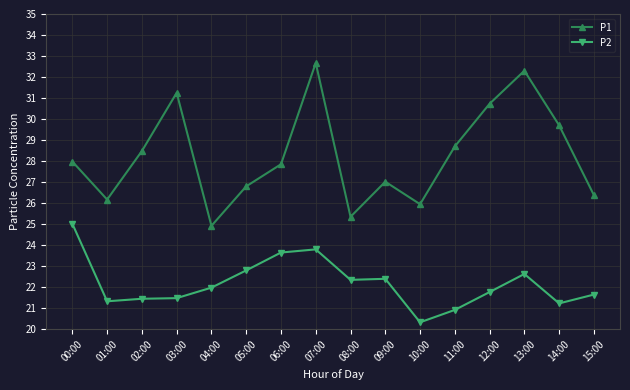

What is the total value across all series at 09:00?

49.4